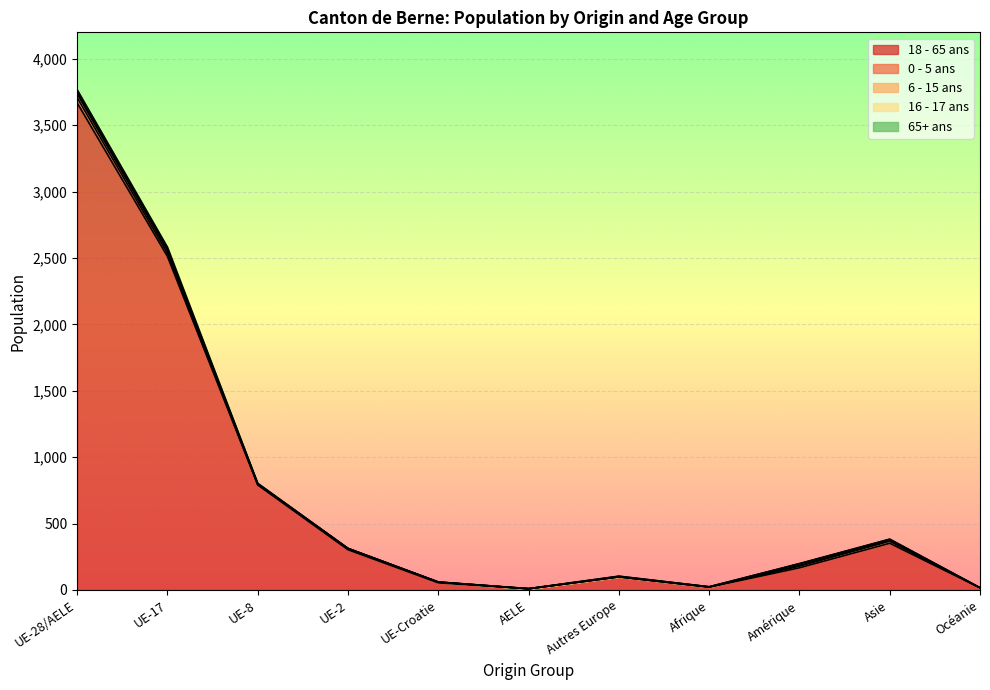

Is it true that 6 - 15 ans equals 1 at Afrique?

True